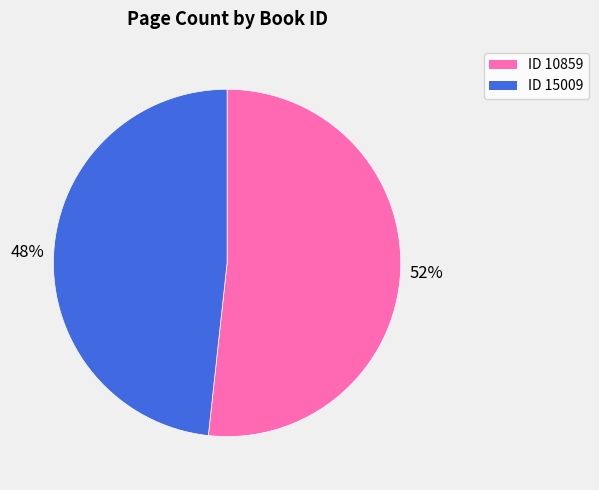

How many segments does this pie chart have?

2